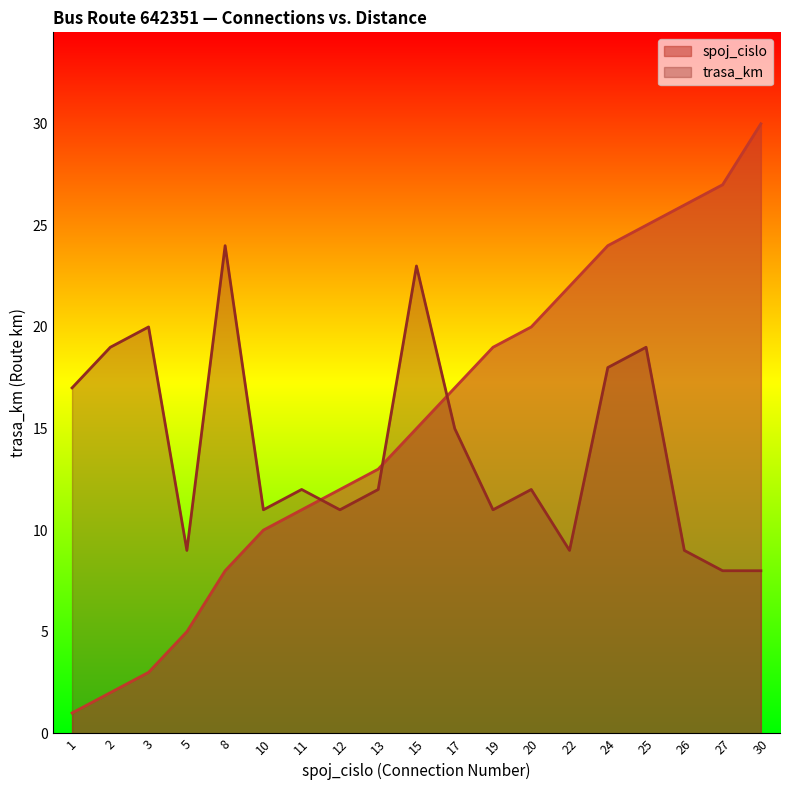

What is the average value of the trasa_km series?

14